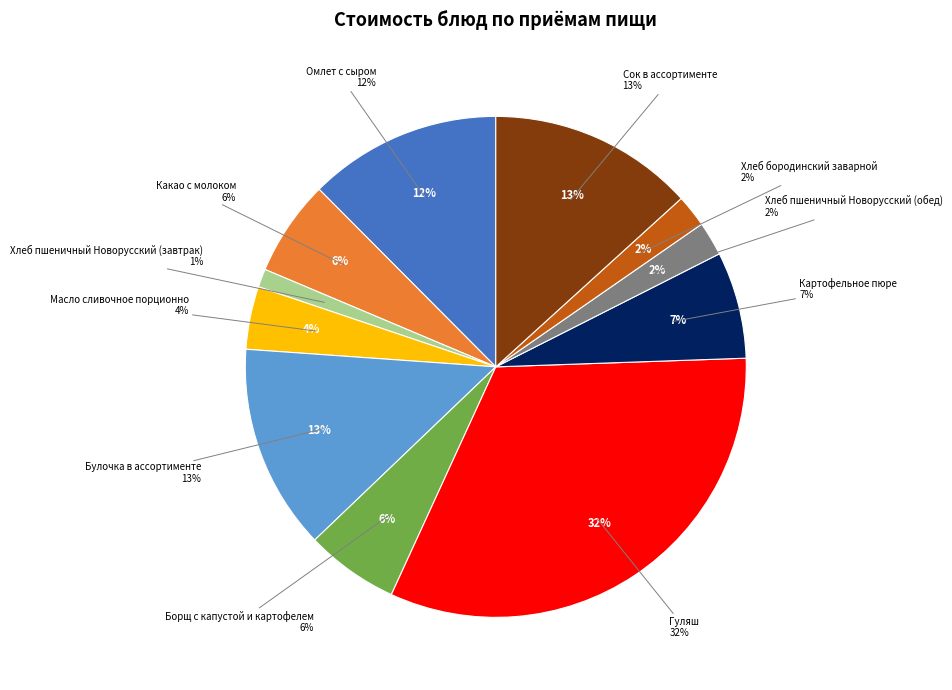

What is the smallest slice in the pie chart?

Хлеб пшеничный Новорусский (завтрак)